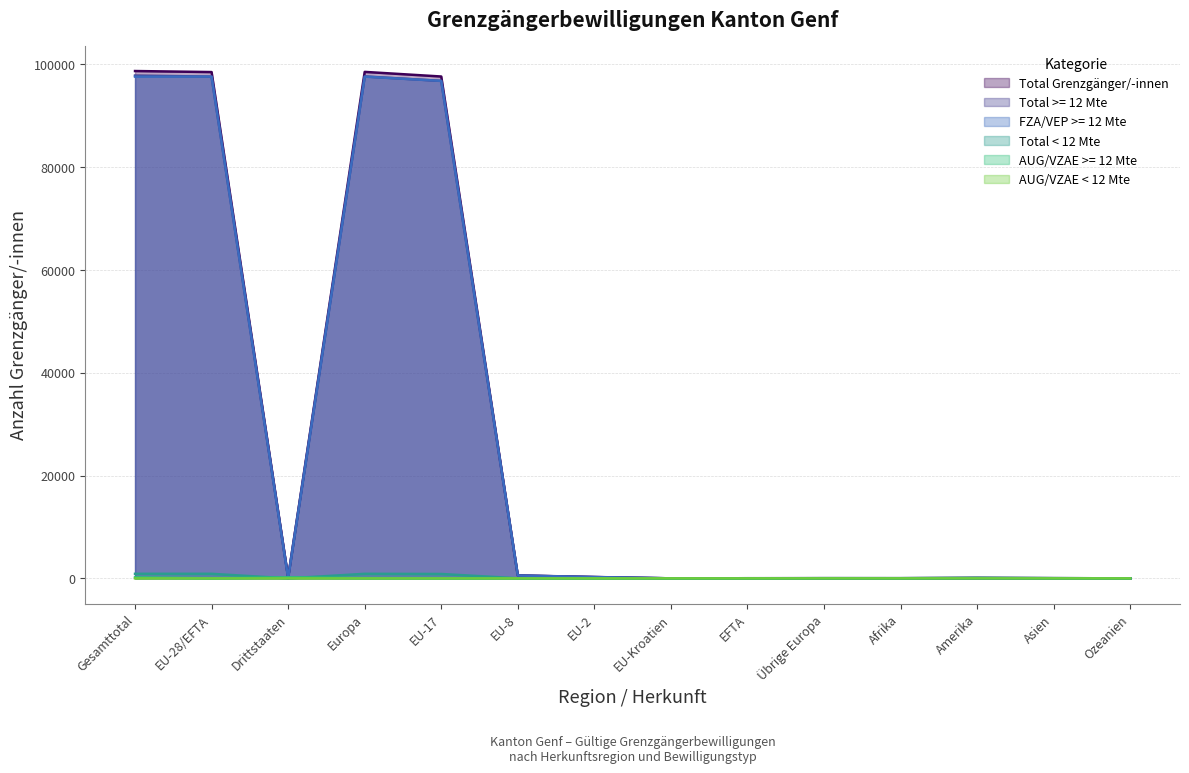

Is the value of Total < 12 Mte at EU-8 greater than the value of AUG/VZAE < 12 Mte at Ozeanien?

Yes